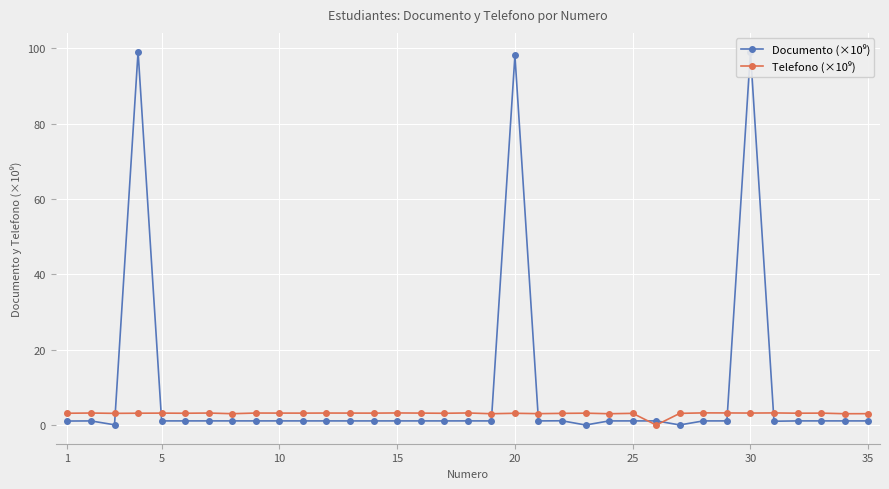

At how many categories does at least one series exceed 70?

3